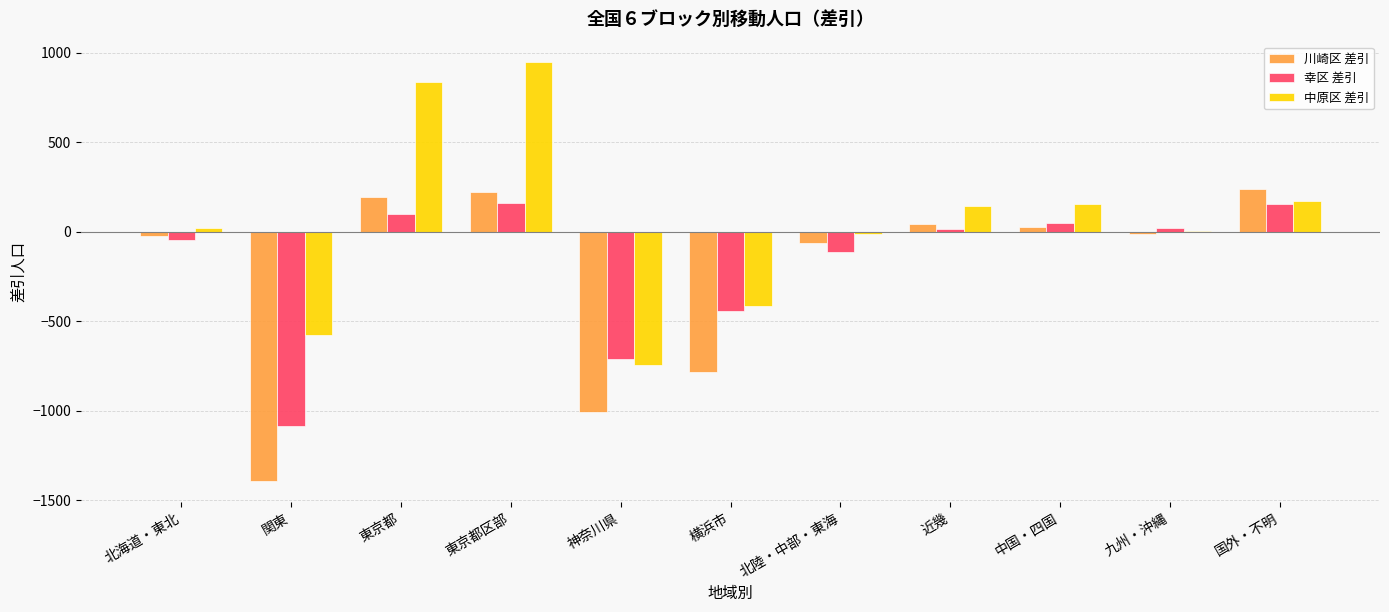

What value does the 幸区 差引 series have at 横浜市?

-442